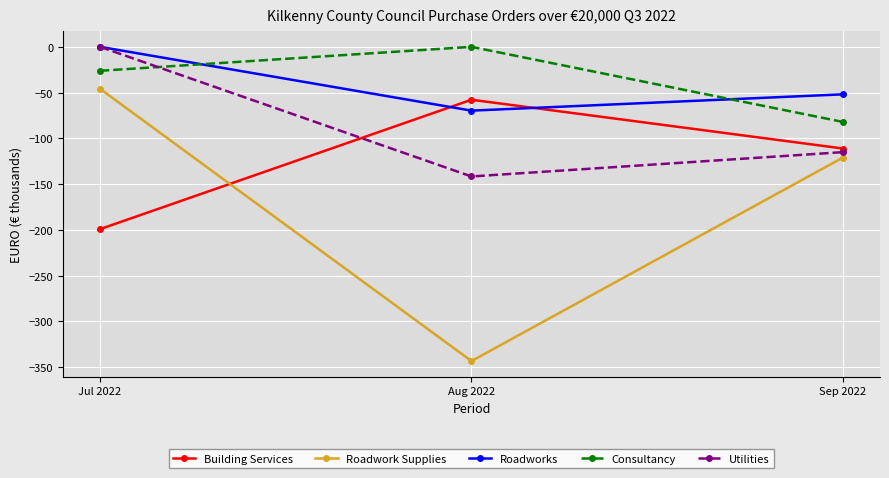

How many values in the Building Services series are below -111?

2